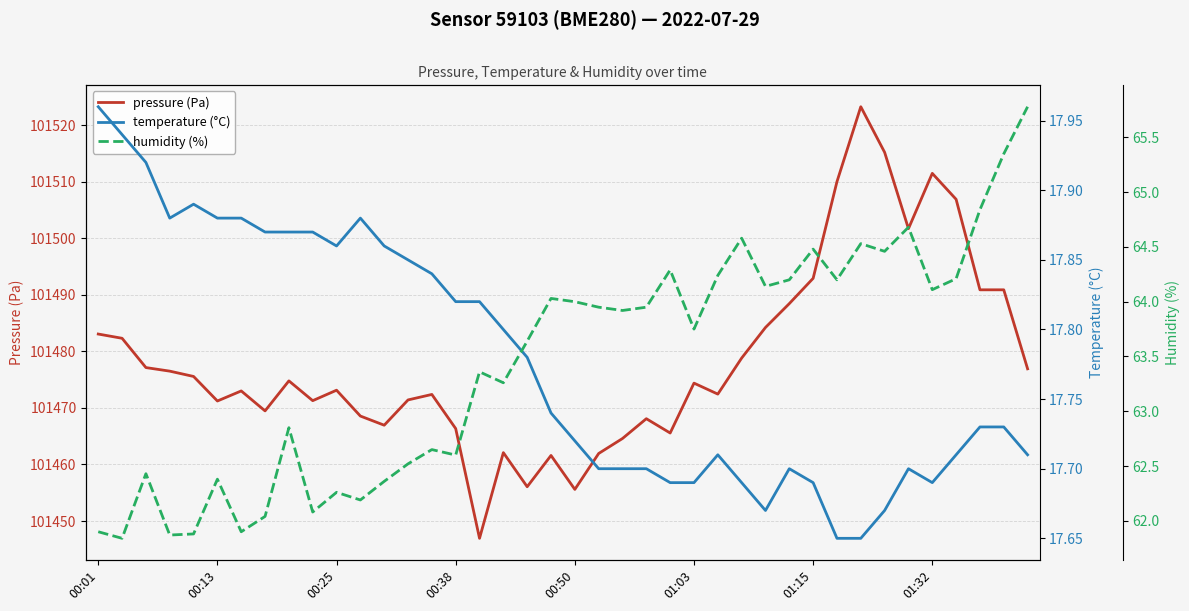

Reading right to left, extract all data points from this chart.

pressure (Pa): 101476.9	101490.9	101490.9	101506.9	101511.5	101501.7	101515.2	101523.2	101510.0	101492.9	101488.4	101484.2	101478.8	101472.4	101474.4	101465.6	101468.1	101464.6	101461.9	101455.6	101461.6	101456.1	101462.1	101446.9	101466.3	101472.4	101471.4	101466.9	101468.6	101473.1	101471.3	101474.8	101469.5	101473.0	101471.2	101475.6	101476.5	101477.1	101482.3	101483.1
temperature (°C): 17.7	17.7	17.7	17.7	17.7	17.7	17.7	17.6	17.6	17.7	17.7	17.7	17.7	17.7	17.7	17.7	17.7	17.7	17.7	17.7	17.7	17.8	17.8	17.8	17.8	17.8	17.9	17.9	17.9	17.9	17.9	17.9	17.9	17.9	17.9	17.9	17.9	17.9	17.9	18.0
humidity (%): 65.8	65.3	64.8	64.2	64.1	64.7	64.5	64.5	64.2	64.5	64.2	64.1	64.6	64.2	63.8	64.3	64.0	63.9	64.0	64.0	64.0	63.6	63.3	63.4	62.6	62.6	62.5	62.4	62.2	62.3	62.1	62.9	62.0	61.9	62.4	61.9	61.9	62.4	61.8	61.9